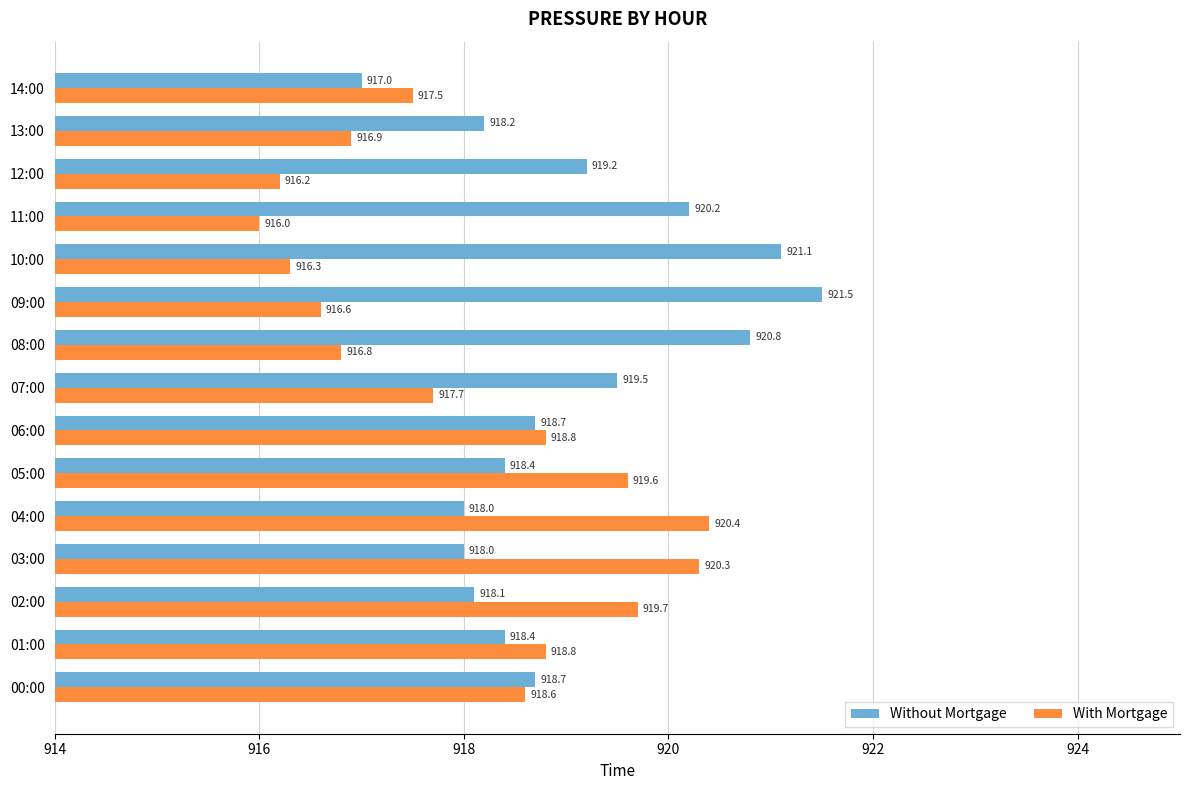

What is the highest value of the With Mortgage series?

920.4